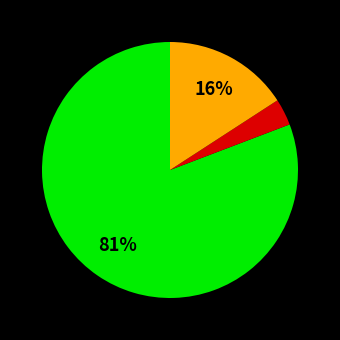

Is there any slice that represents more than half of the pie?

Yes